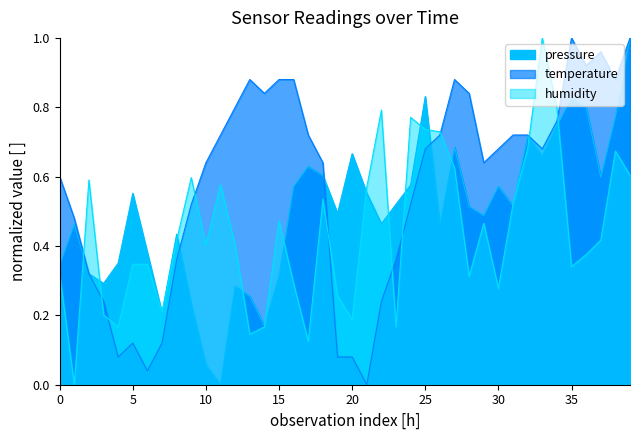

What is the label of the 11th point from the right?

29